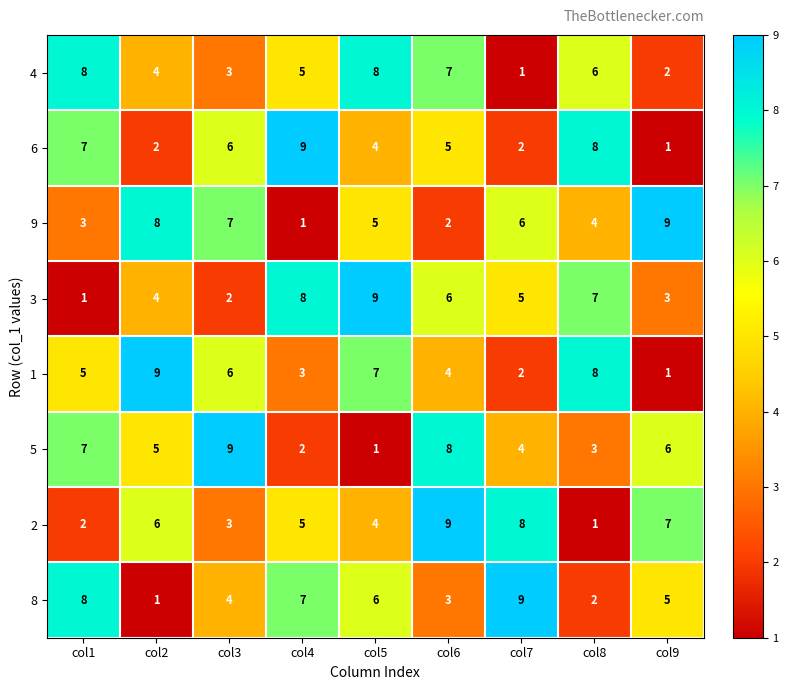

At how many categories does at least one series exceed 5?

9